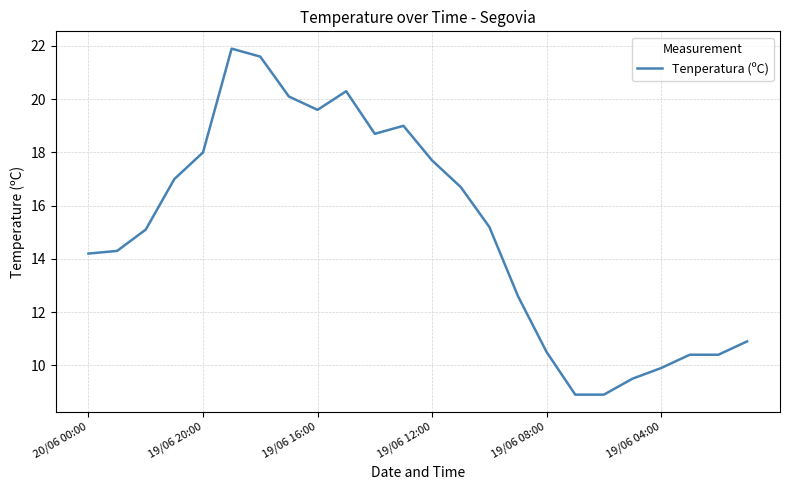

Reading left to right, list all the values displayed in this chart.

14.2	14.3	15.1	17.0	18.0	21.9	21.6	20.1	19.6	20.3	18.7	19.0	17.7	16.7	15.2	12.6	10.5	8.9	8.9	9.5	9.9	10.4	10.4	10.9